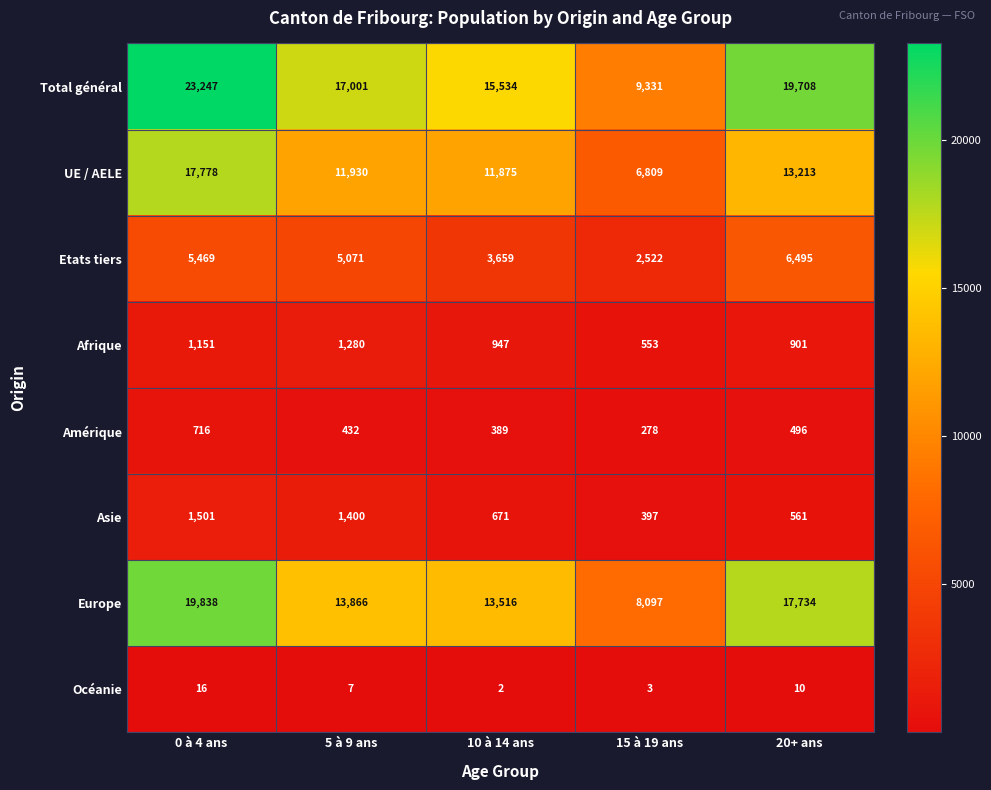

What is the difference between the Océanie values at 5 à 9 ans and 10 à 14 ans?

5